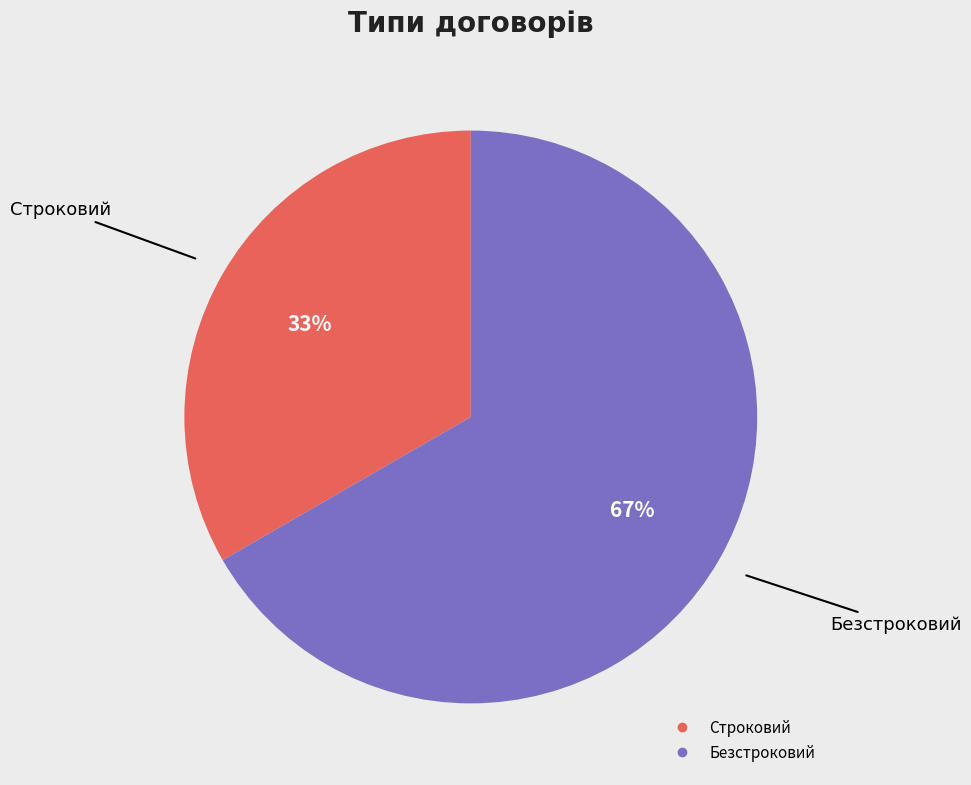

How many segments does this pie chart have?

2